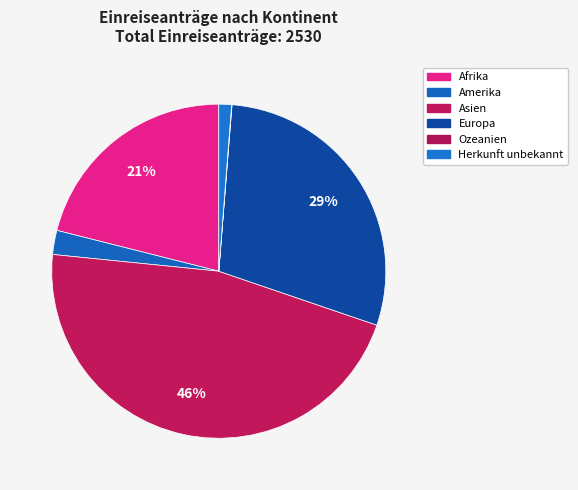

To the nearest percent, what is the difference between the Asien and Europa slice percentages?

17%